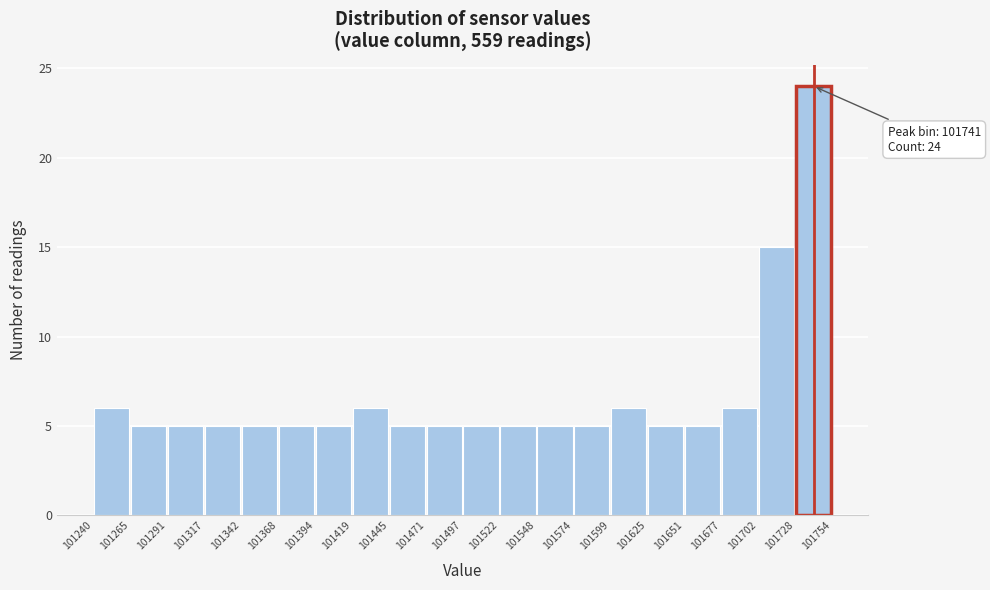

Which range on the x-axis has the tallest bar?

101728 to 101754